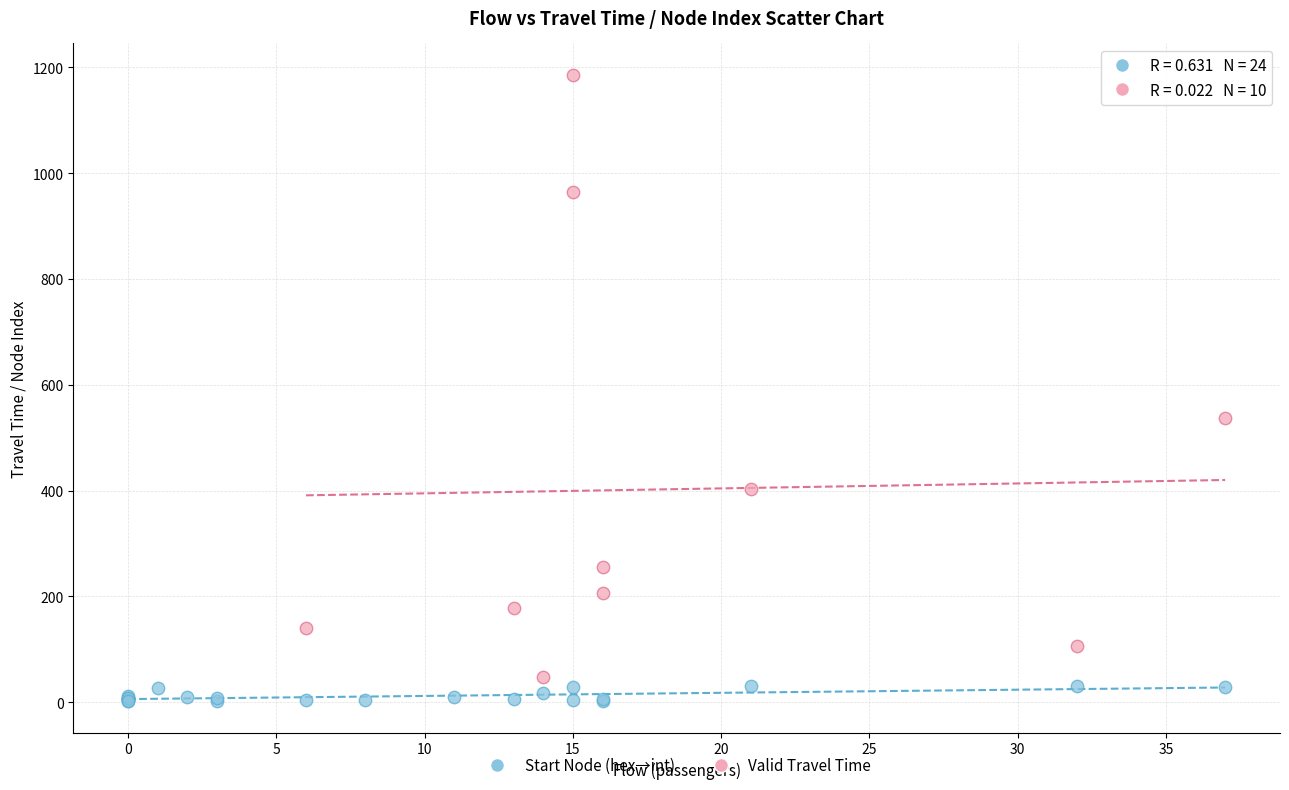

Which series contains the highest Y value?

Valid Travel Time